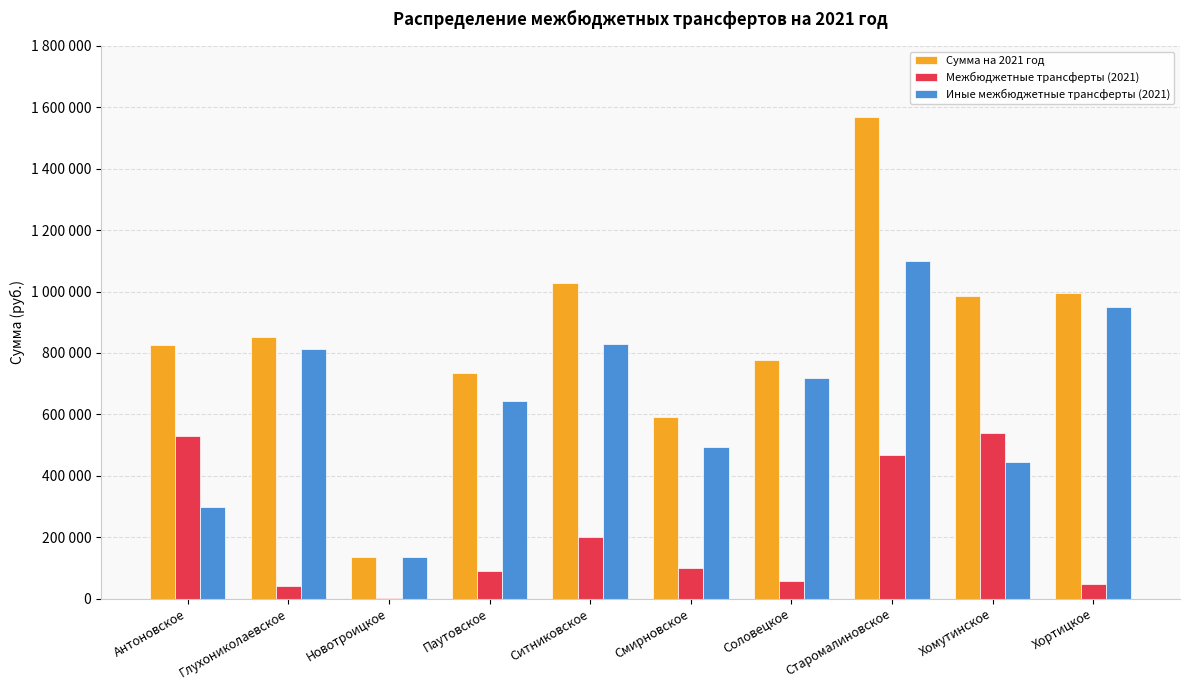

What are all the series names shown in the legend?

Сумма на 2021 год, Межбюджетные трансферты (2021), Иные межбюджетные трансферты (2021)